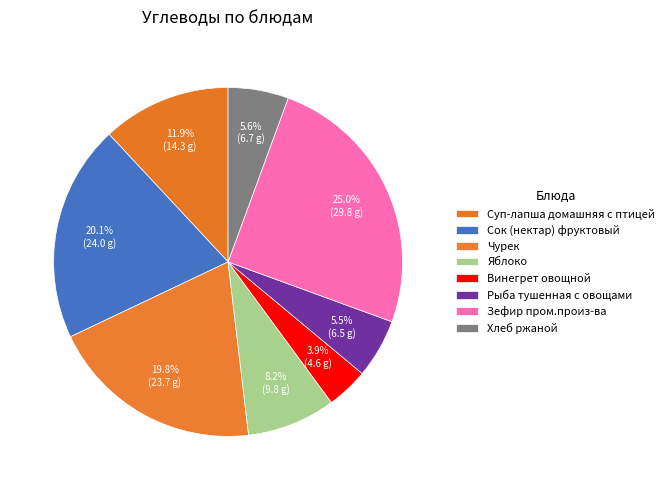

How many slices are in this pie chart?

8